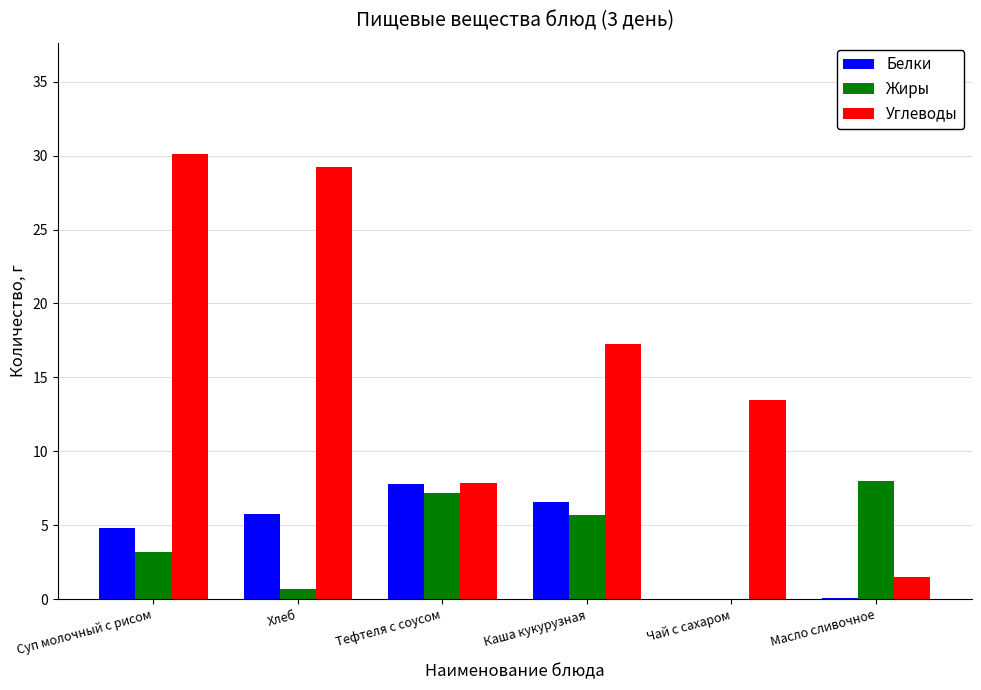

What is the maximum value for Белки?

7.8